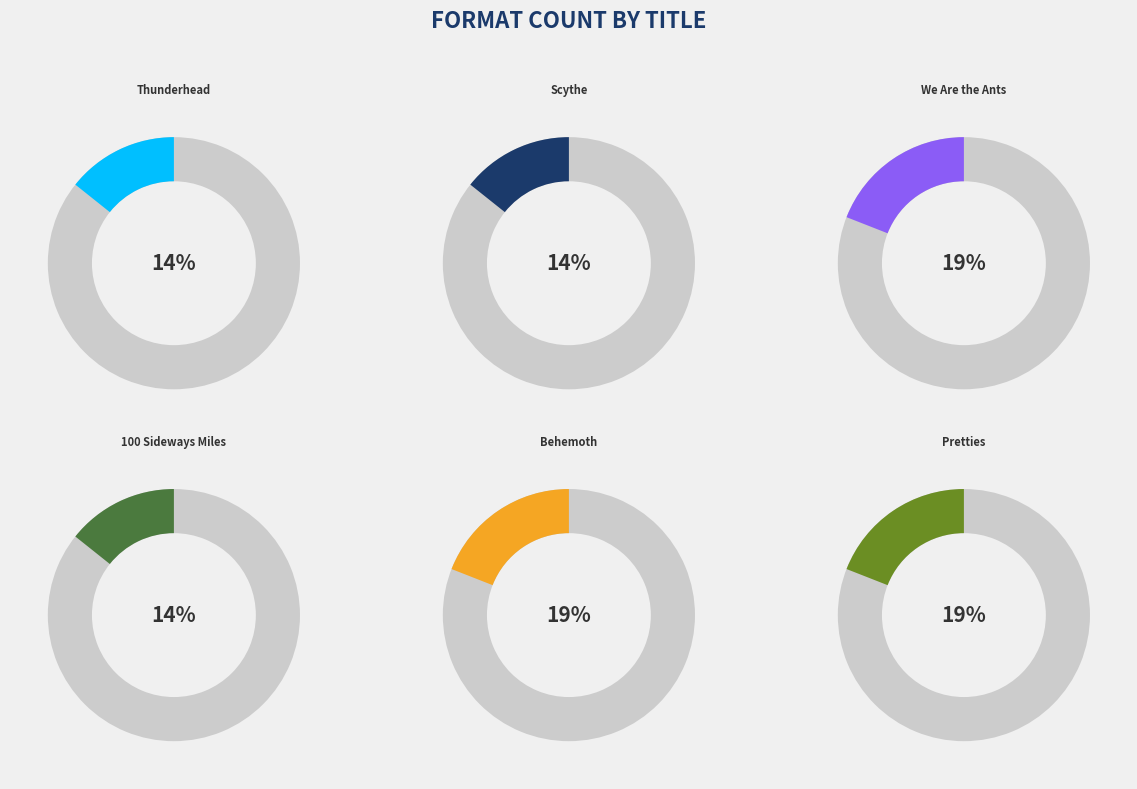

To the nearest percent, what portion does 100 Sideways Miles represent?

14%